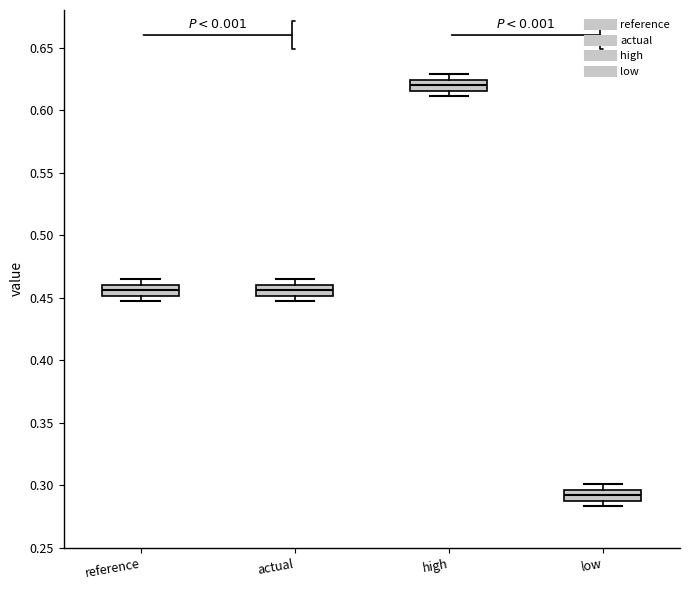

Reading left to right, transcribe this box plot: for each box, give where its median line is, the range the box spans, and where its two whiskers end, as read against the y-axis. The values are not printed on the chart, so give them approximately, as read against the axis.

reference: median 0.455, box 0.450 to 0.460, whiskers 0.445 to 0.465
actual: median 0.455, box 0.450 to 0.460, whiskers 0.445 to 0.465
high: median 0.620, box 0.615 to 0.625, whiskers 0.610 to 0.630
low: median 0.290 (inside the box), box 0.290 to 0.295, whiskers 0.285 to 0.300